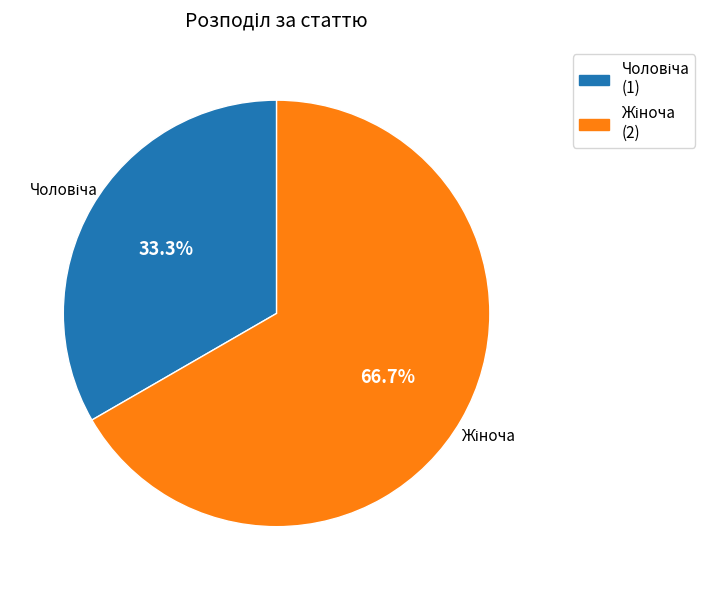

Is there any slice that represents more than half of the pie?

Yes